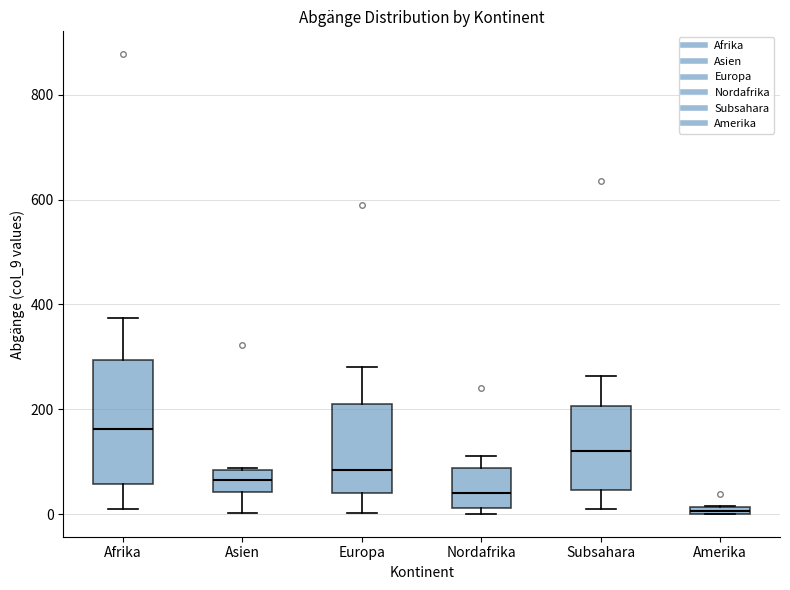

Where is the lower edge of the box for Europa on the y-axis? The values are not printed on the chart, so give them approximately, as read against the axis.

40